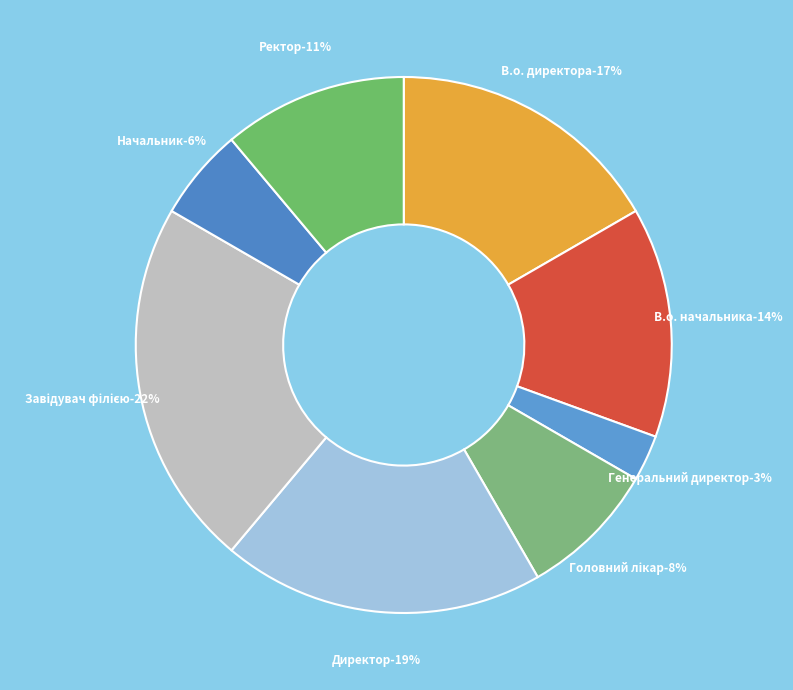

Is Генеральний директор the majority of the pie?

No